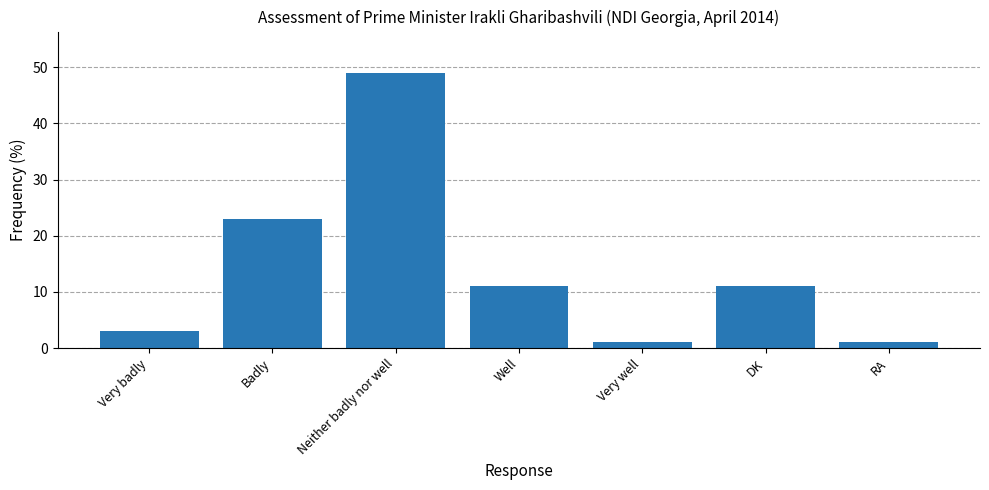

Reading left to right, transcribe all the data shown in this chart.

Very badly=3	Badly=23	Neither badly nor well=49	Well=11	Very well=1	DK=11	RA=1